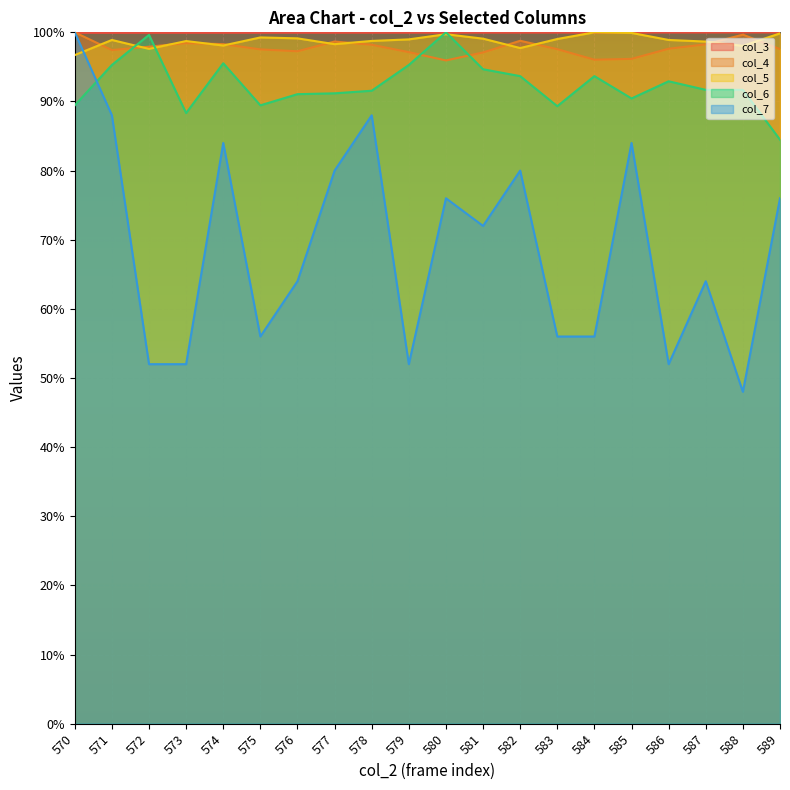

The value of col_5 at 575 is 99.3. True or false?

True